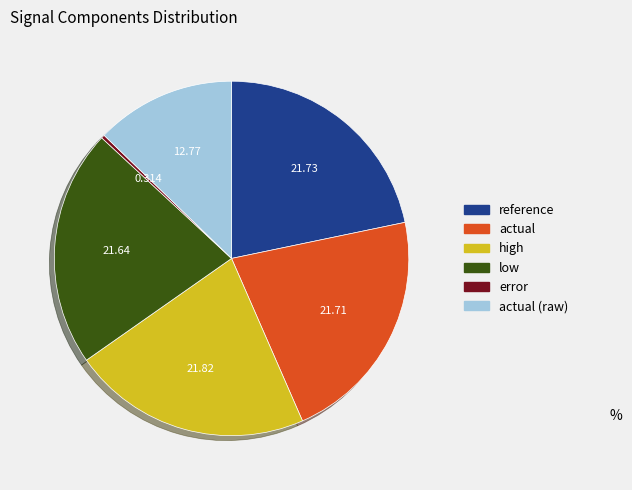

Is there any slice that represents more than half of the pie?

No